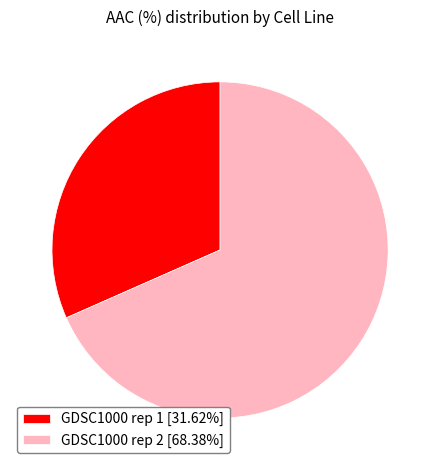

Approximately how many times larger is the value at GDSC1000 rep 1 [31.62%] compared to GDSC1000 rep 2 [68.38%]?

0.5